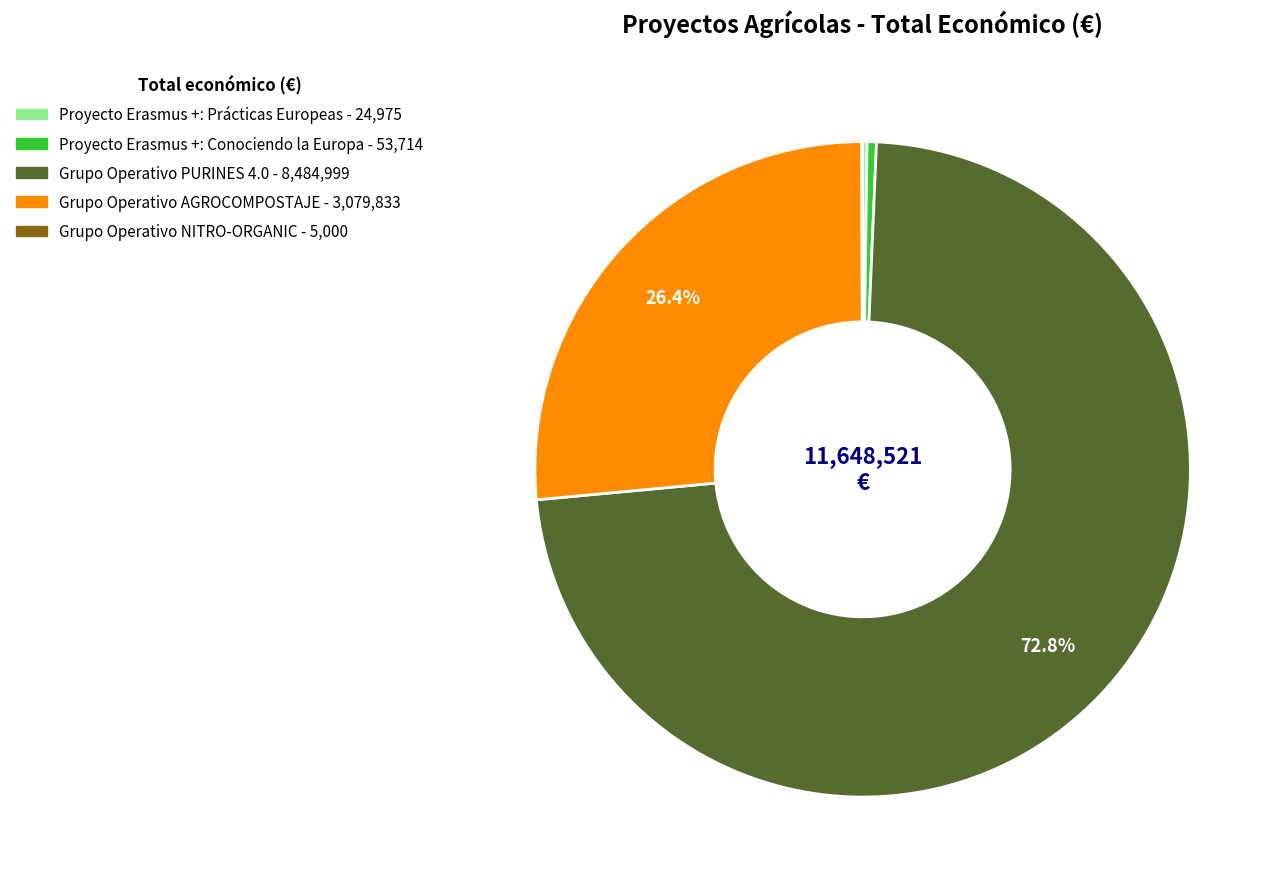

To the nearest percent, what is the difference between the largest and smallest slice percentages?

73%